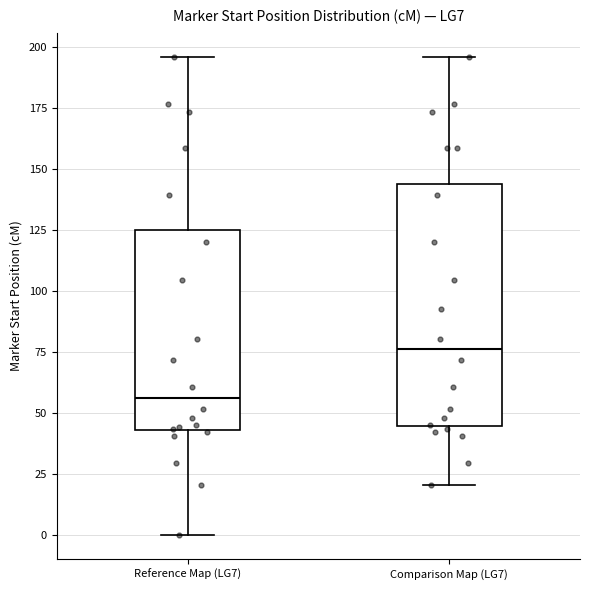

Comparing the boxes themselves (not the whiskers), which one is the tallest?

Comparison Map (LG7)